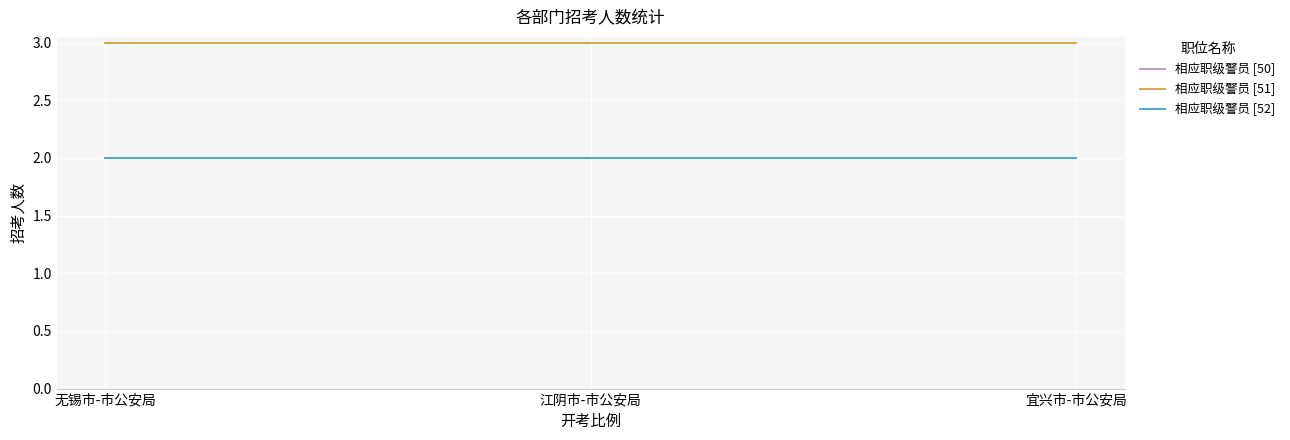

Does the chart have visible grid lines?

Yes